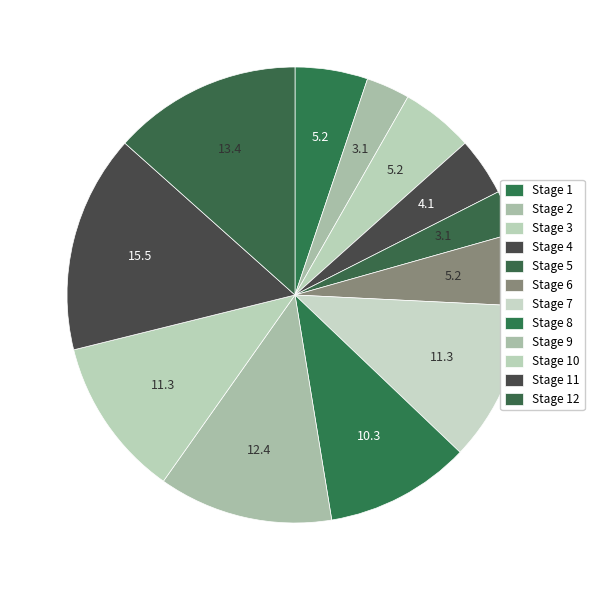

Count the number of slices in the pie.

12